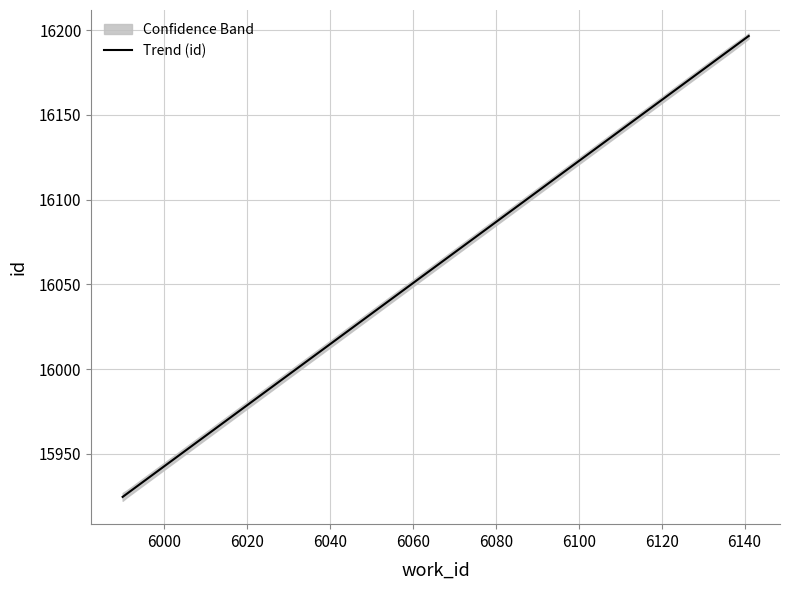

True or false: Trend (id) has more than 1 points higher than both neighbors.

False